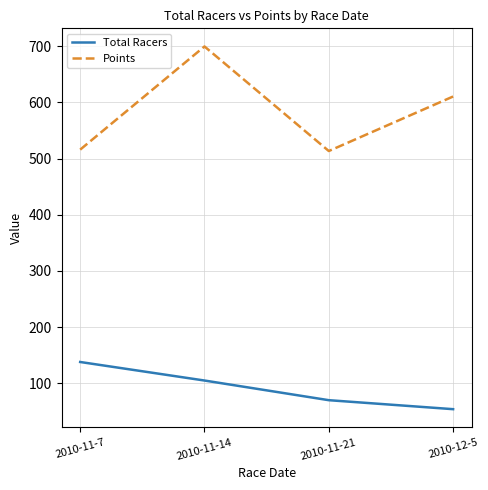

What is the sum of the Total Racers values at 2010-11-7 and 2010-11-14?

243.0